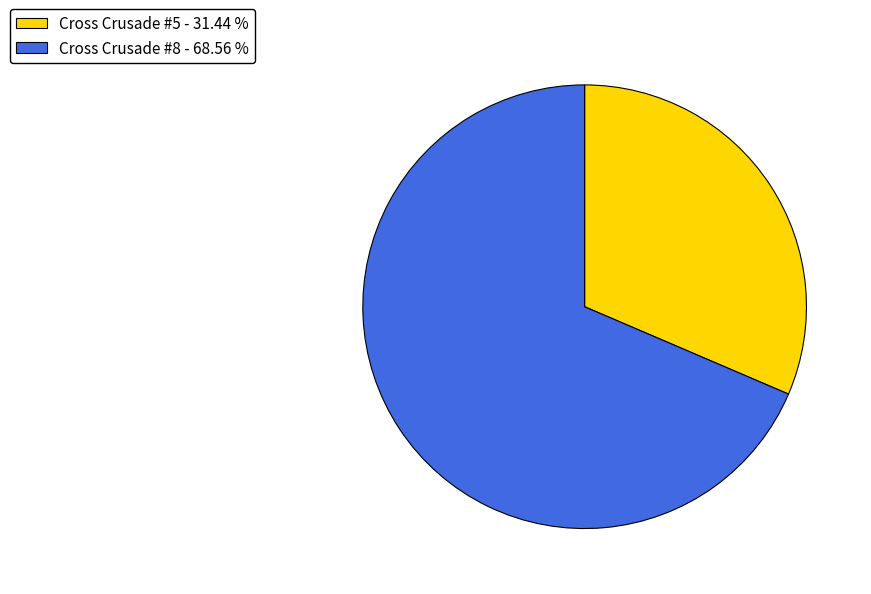

What is the smallest slice in the pie chart?

Cross Crusade #5